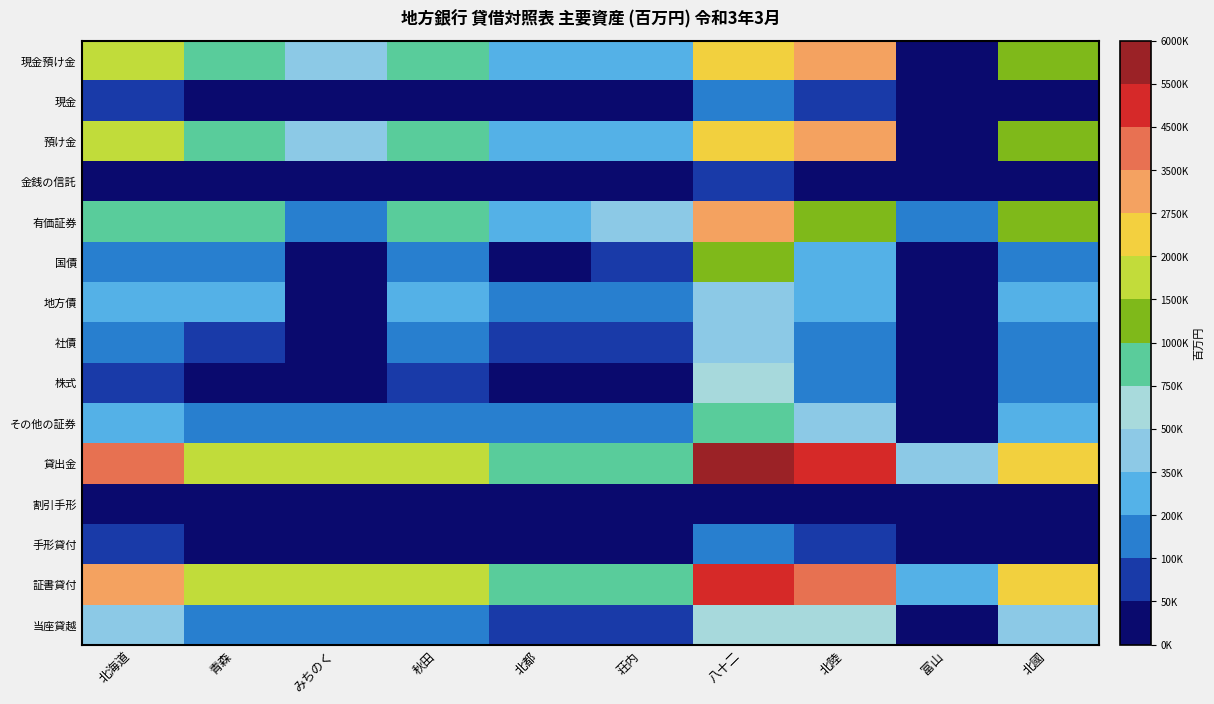

What is the spread (max minus min) of values at 荘内?

869237